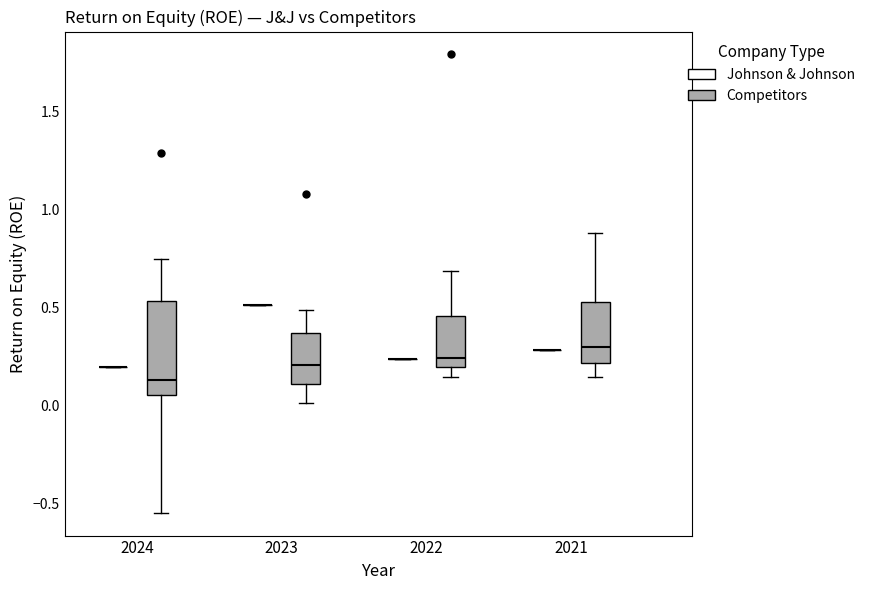

Comparing the boxes themselves (not the whiskers), which one is the tallest?

2024 (Competitors)